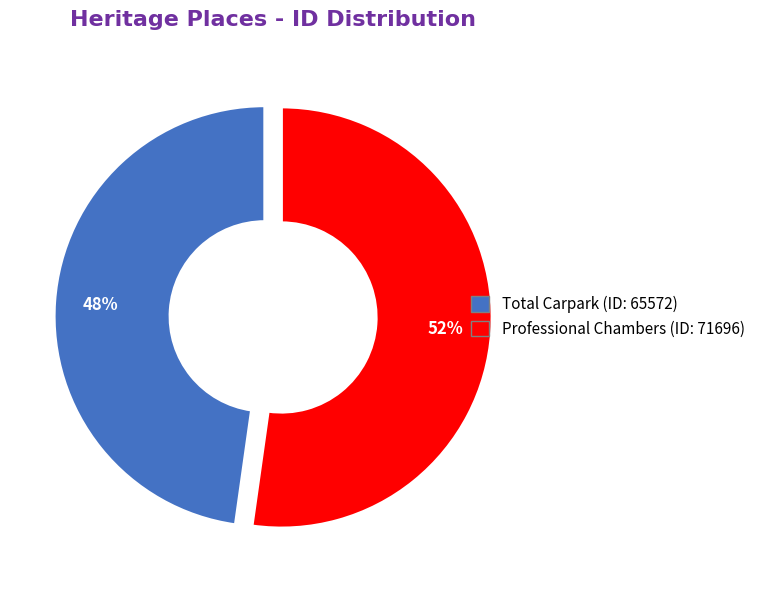

To the nearest percent, what is the combined percentage of Total Carpark and Professional Chambers?

100%